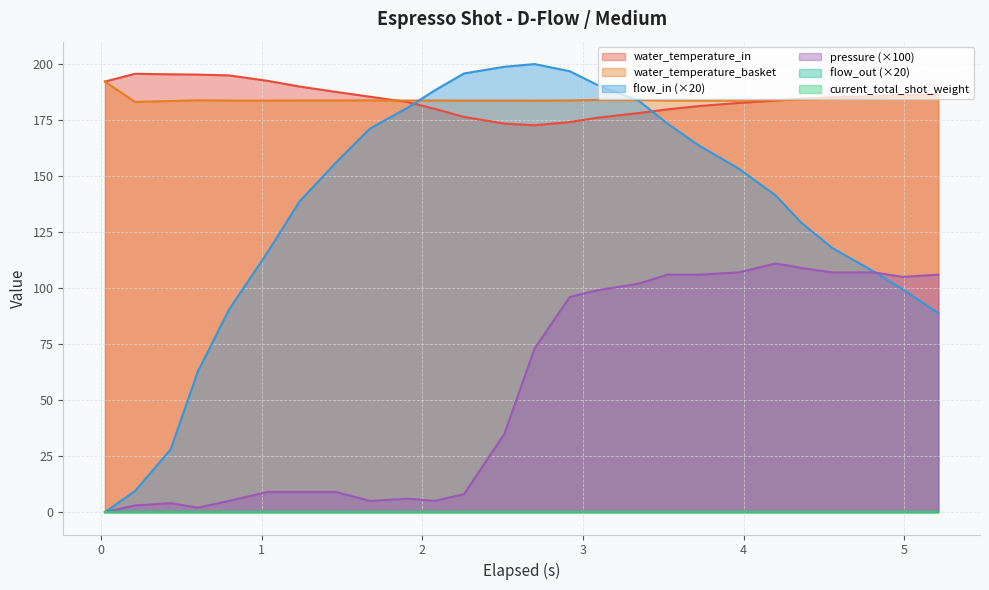

How many categories are shown in the chart?

26